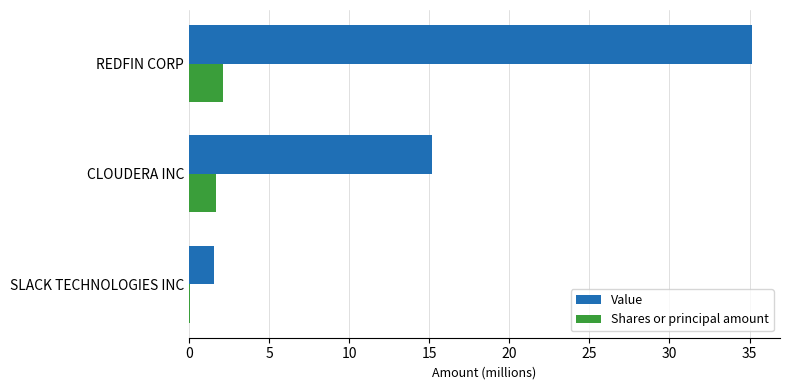

What is the maximum value shown in the chart?

35.1